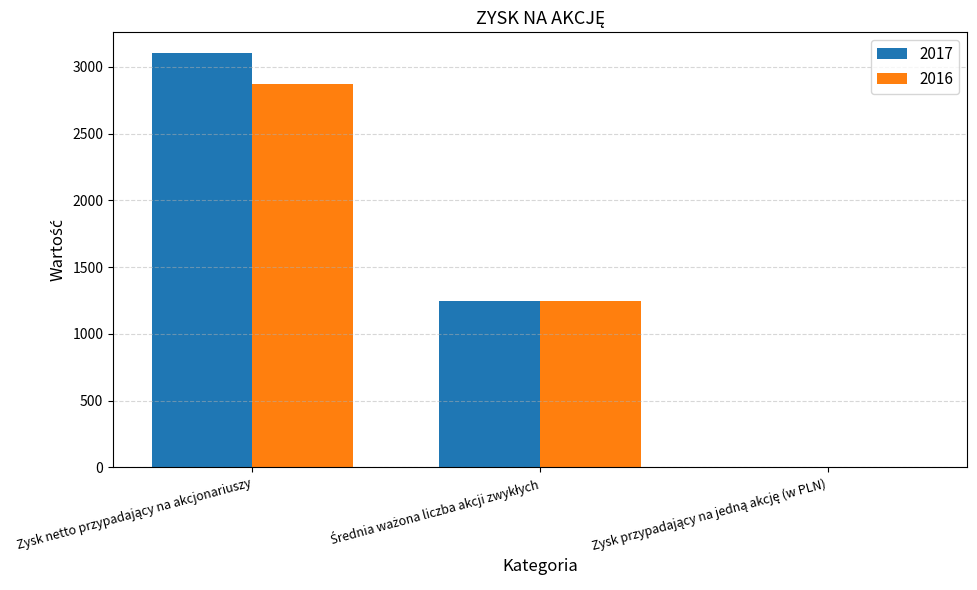

Are the bars grouped side by side (vs. stacked)?

Yes